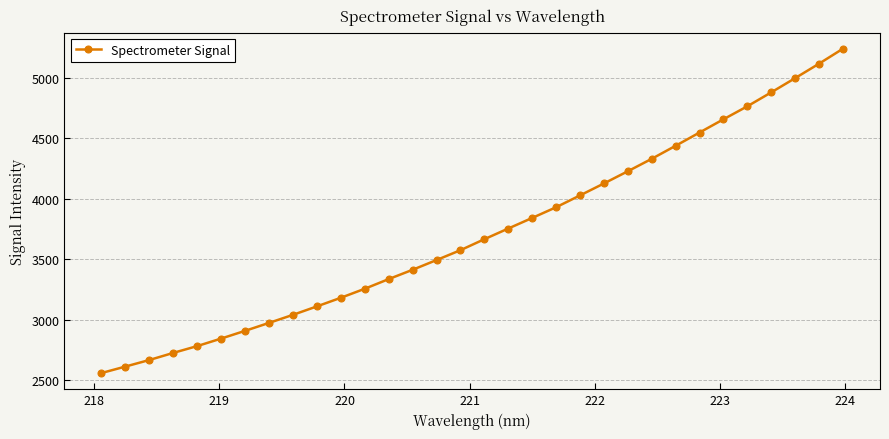

What is the difference between the second highest and second lowest values?

2502.0